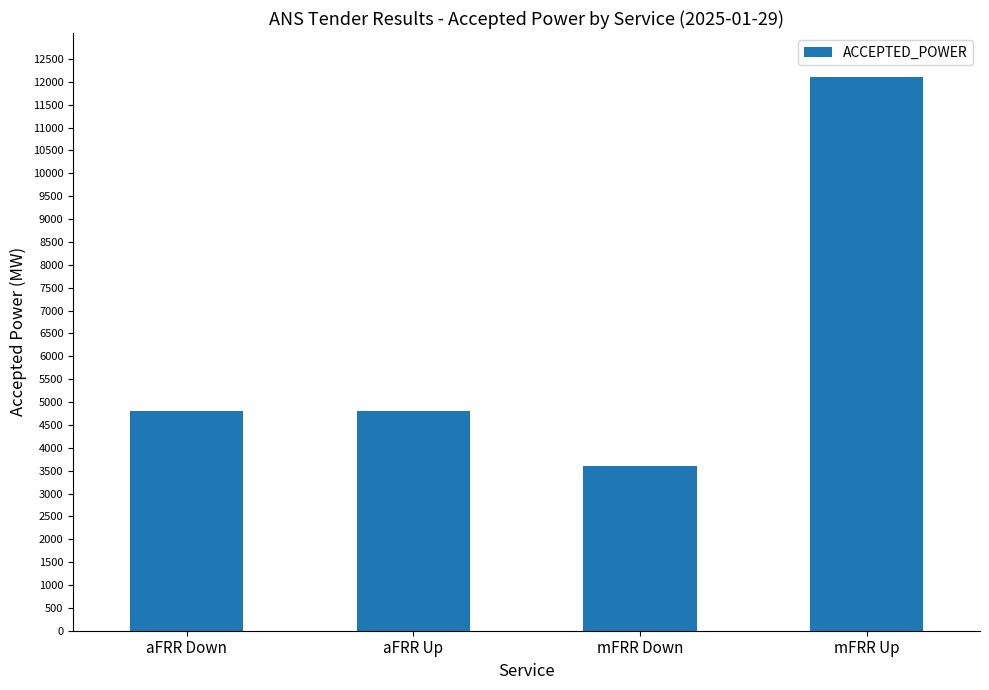

Does the chart contain any negative values?

No